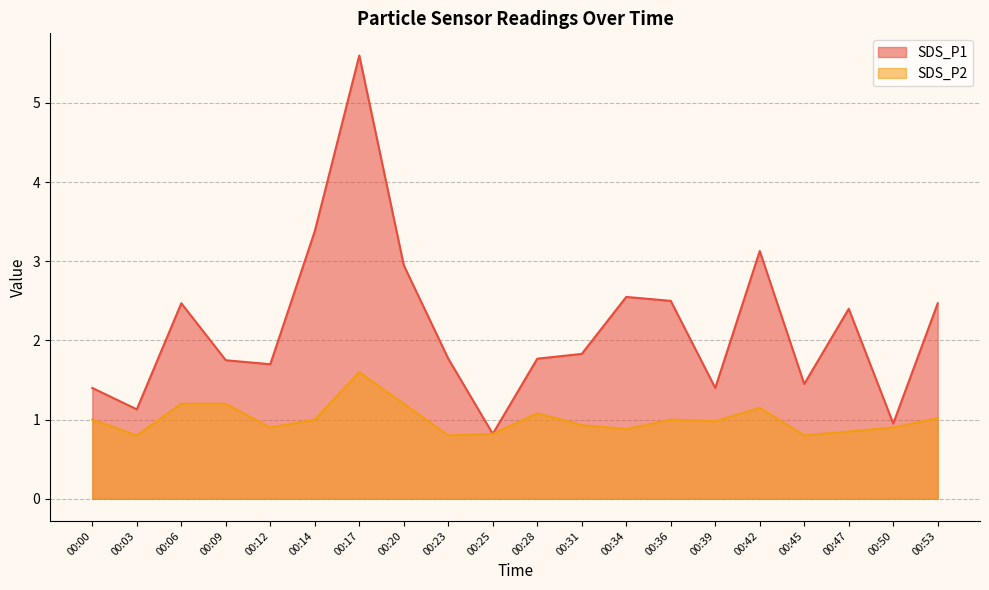

At which label does SDS_P2 reach its peak?

00:17